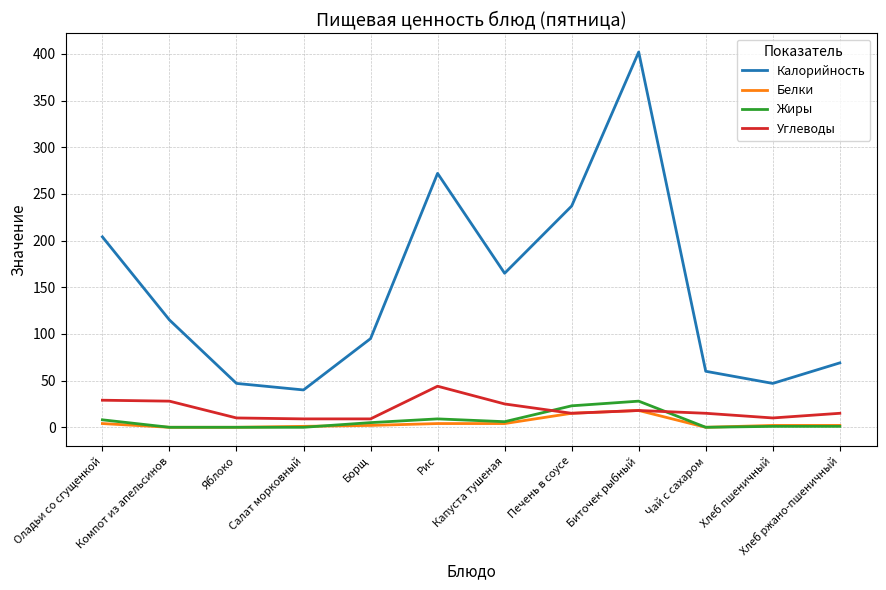

Which label corresponds to the largest value in the chart?

Биточек рыбный